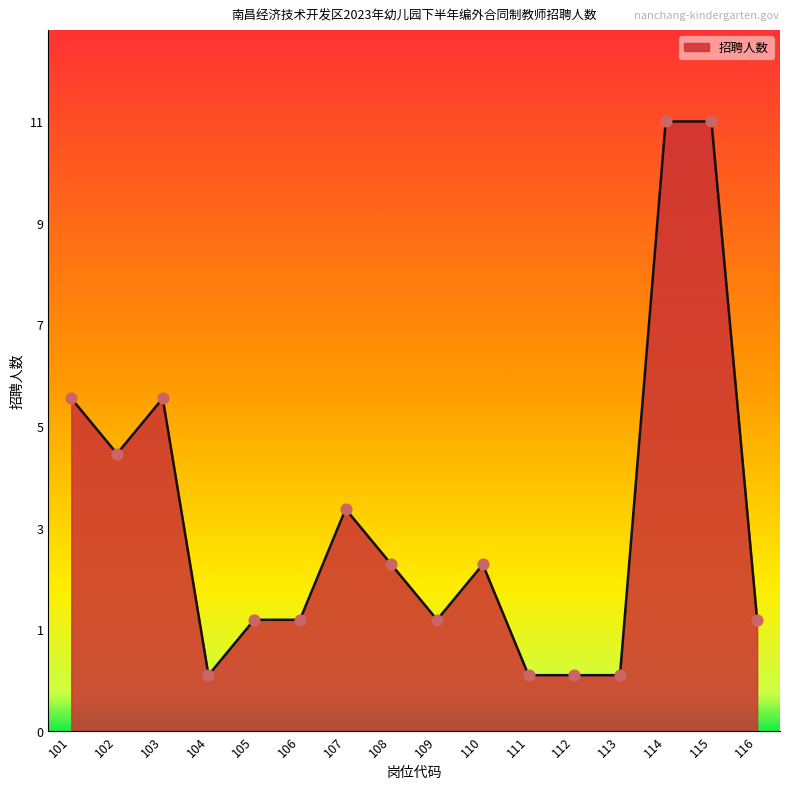

What is the ratio of the value at 109 to the value at 116?

1.0